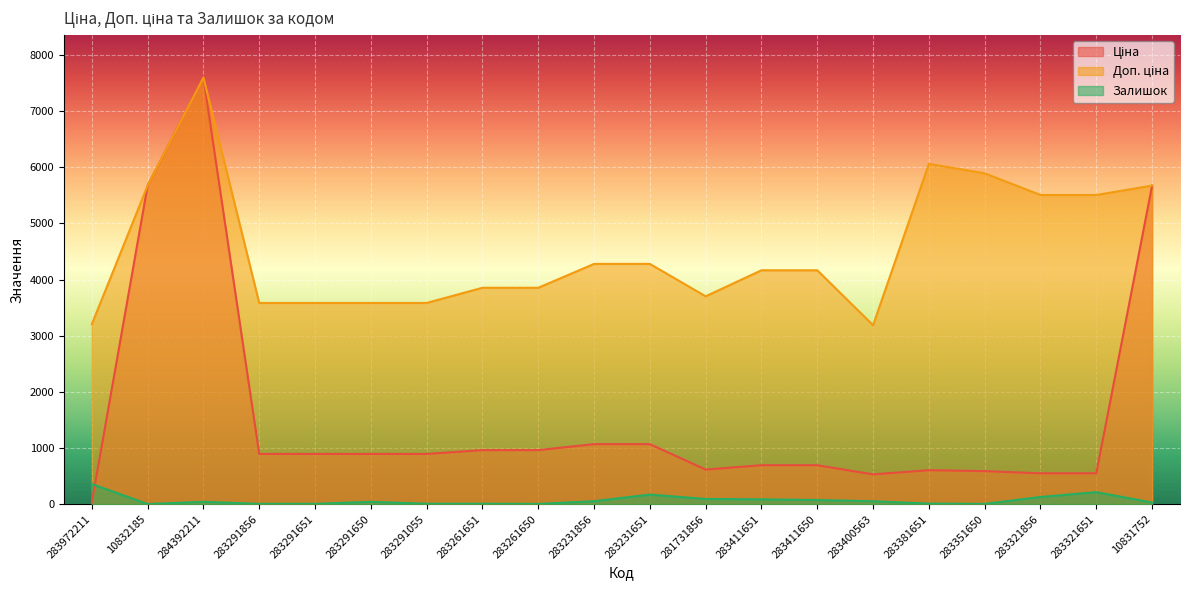

The Ціна series shows 11940.9 at 284392211. True or false?

False